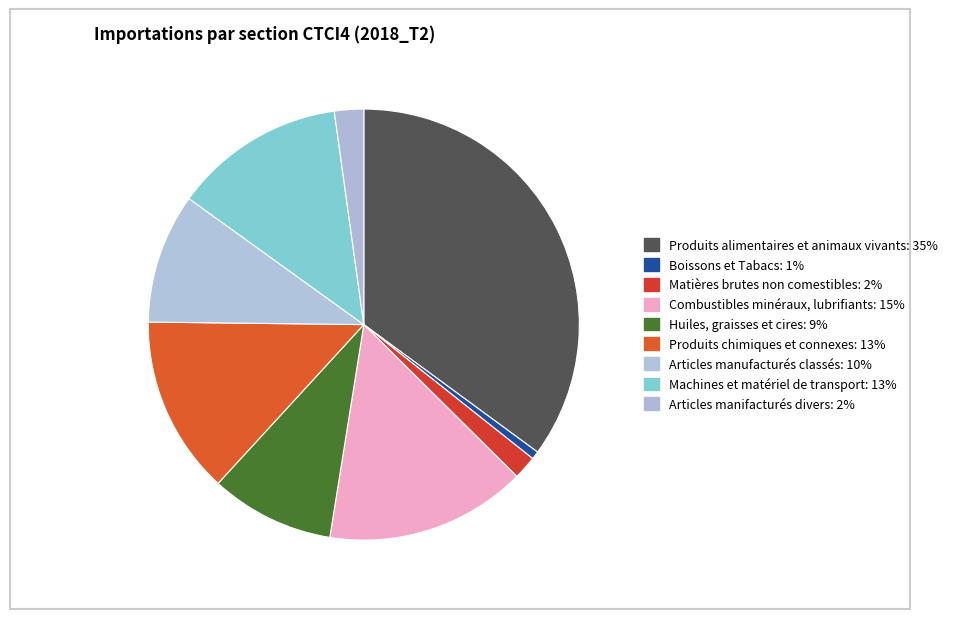

How many segments does this pie chart have?

9